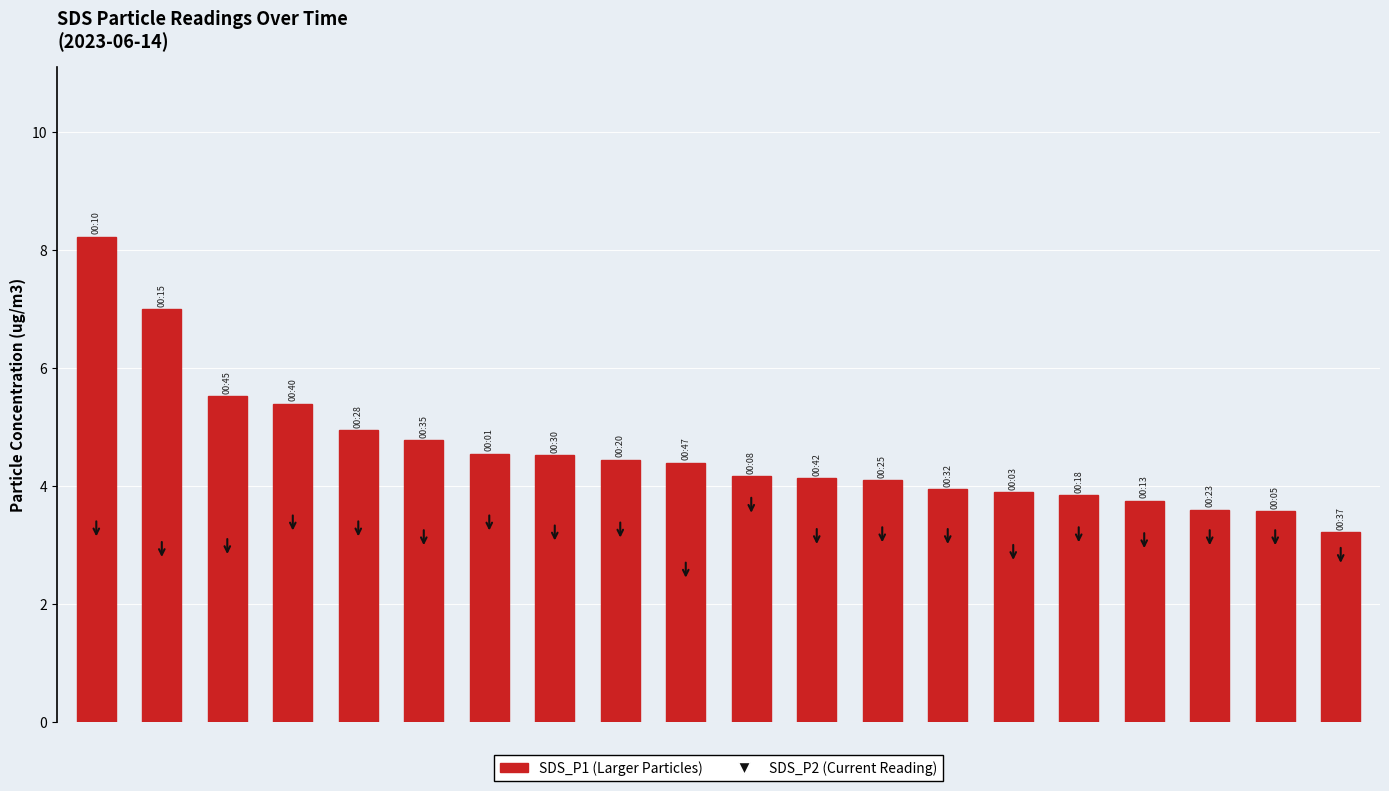

What is the greatest value displayed?

8.2